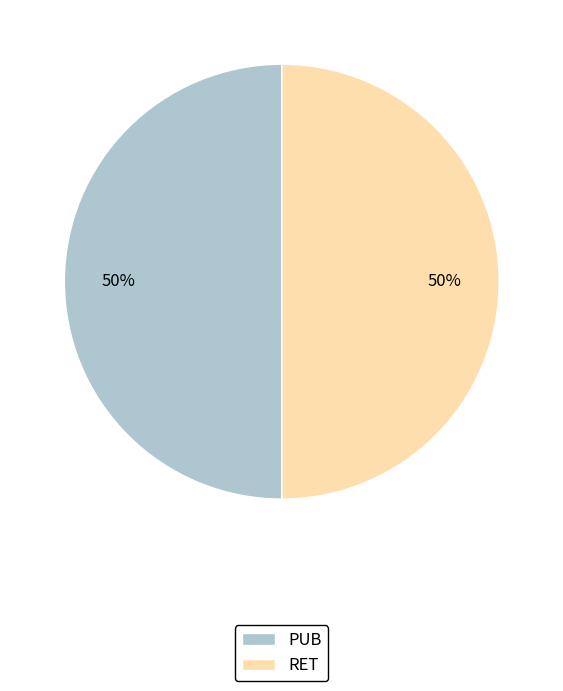

True or false: RET accounts for 50% of the total.

True